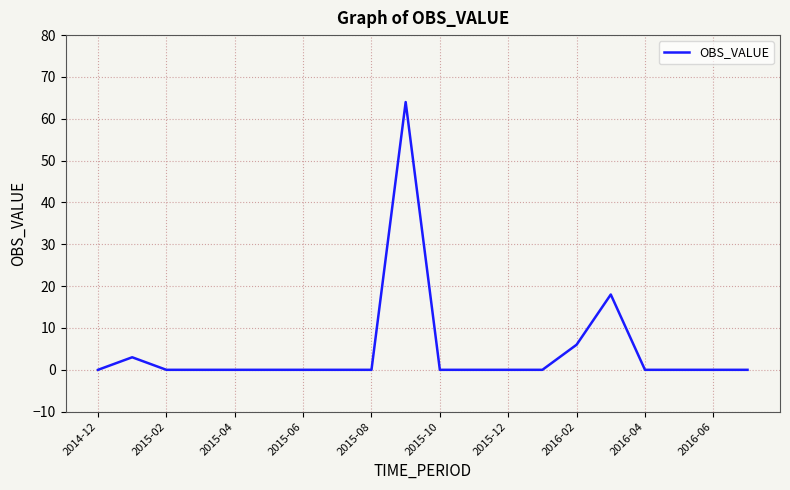

What is the greatest value displayed?

64